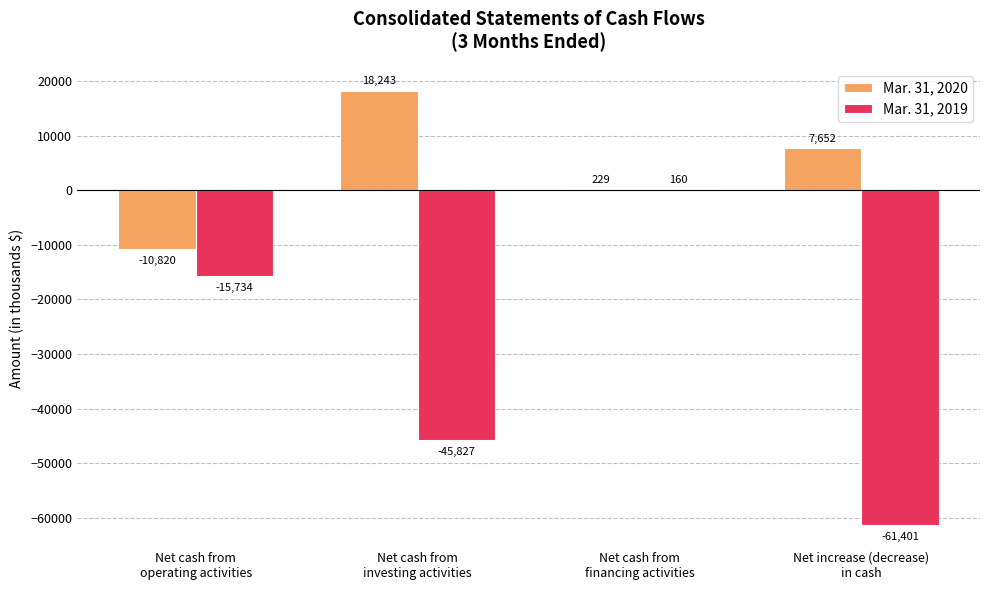

What is the sum of all Mar. 31, 2019 values?

-122802